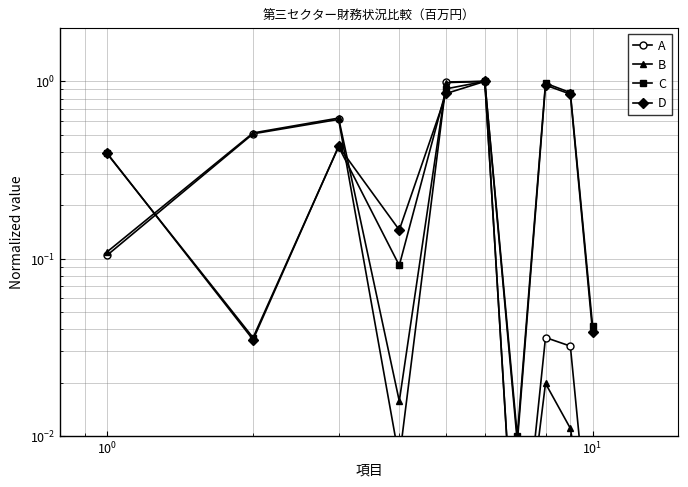

Reading left to right, extract all data points from this chart.

A: 0.1	0.5	0.6	0.0	1.0	1.0	0.0	0.0	0.0	0.0
B: 0.1	0.5	0.6	0.0	1.0	1.0	0.0	0.0	0.0	0.0
C: 0.4	0.0	0.4	0.1	0.9	1.0	0.0	1.0	0.9	0.0
D: 0.4	0.0	0.4	0.1	0.9	1.0	0.0	1.0	0.8	0.0